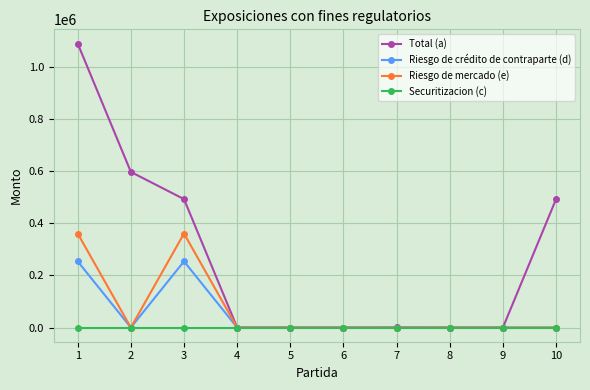

The value of Riesgo de mercado (e) at 7 is 0.0. True or false?

True